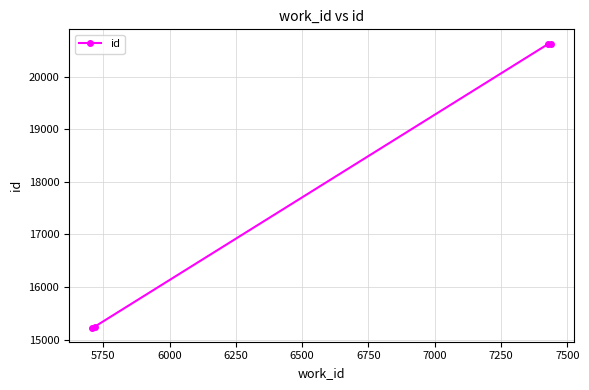

What is the smallest value displayed?

15231